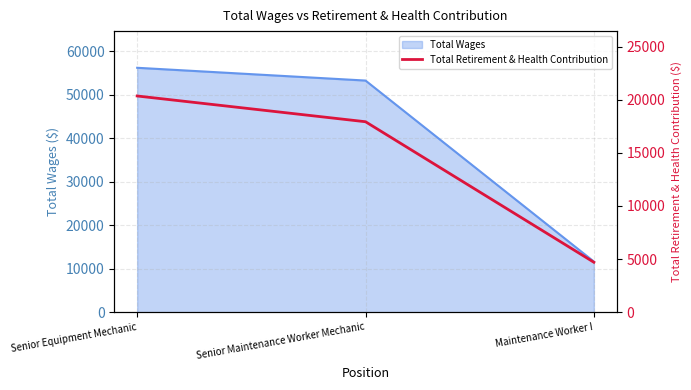

Where is Total Wages nearest to the value 33938?

Senior Maintenance Worker Mechanic